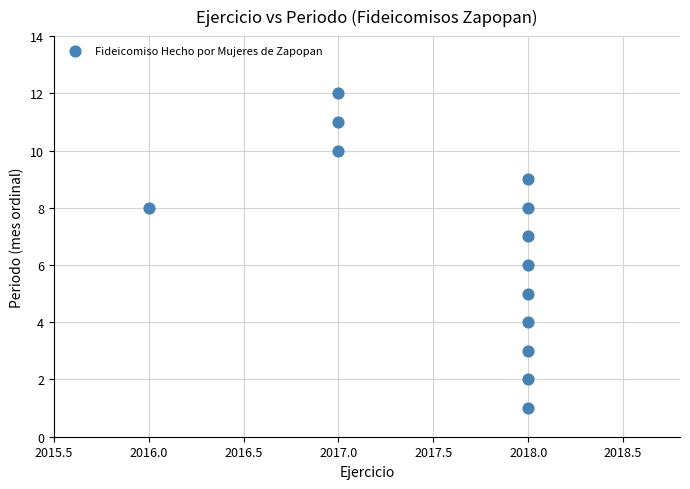

What is the range of Y values (max minus min)?

11